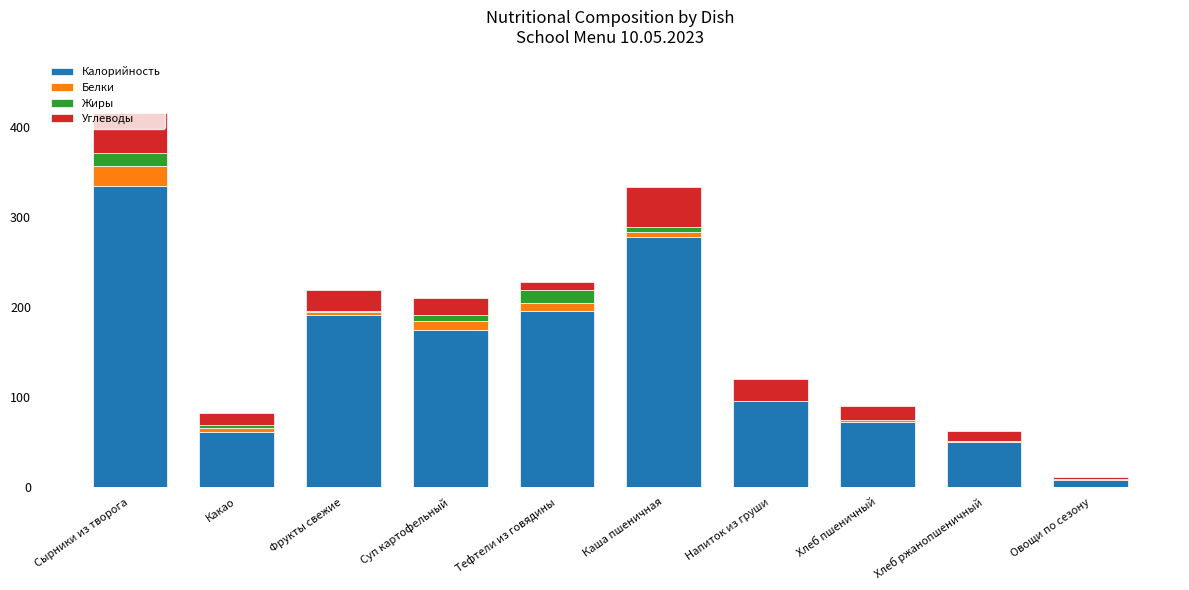

What is the approximate value of Калорийность at Напиток из груши?

96.0